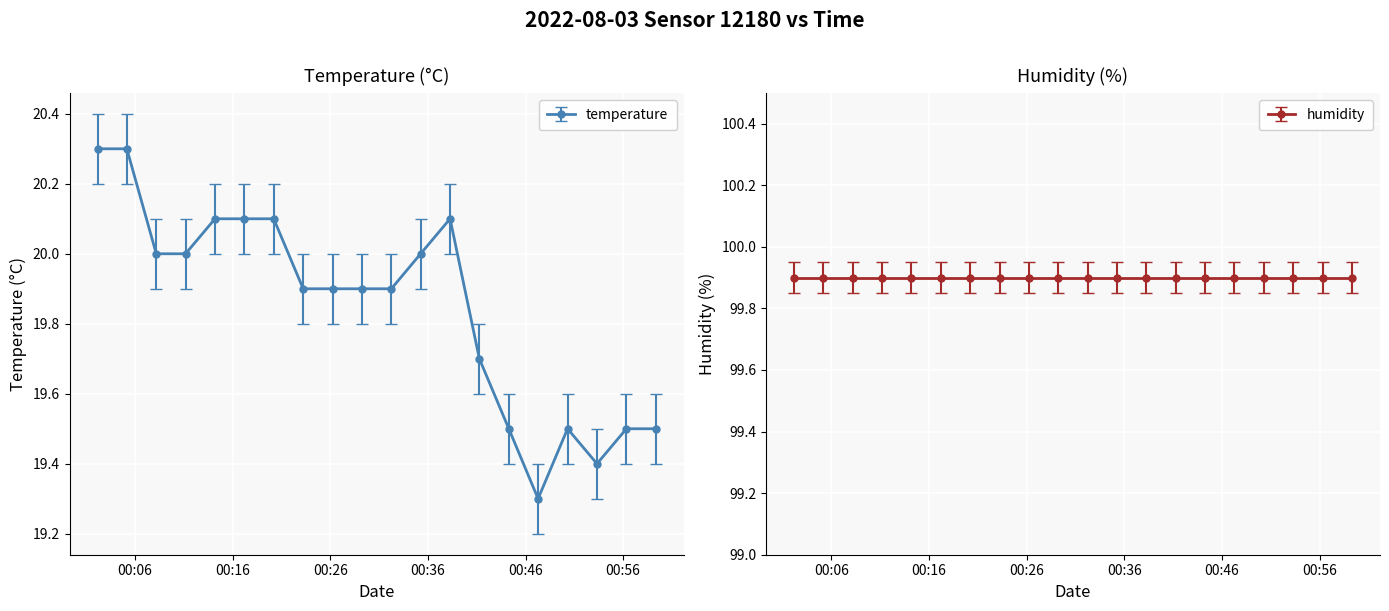

What is the sum of all values?

397.0